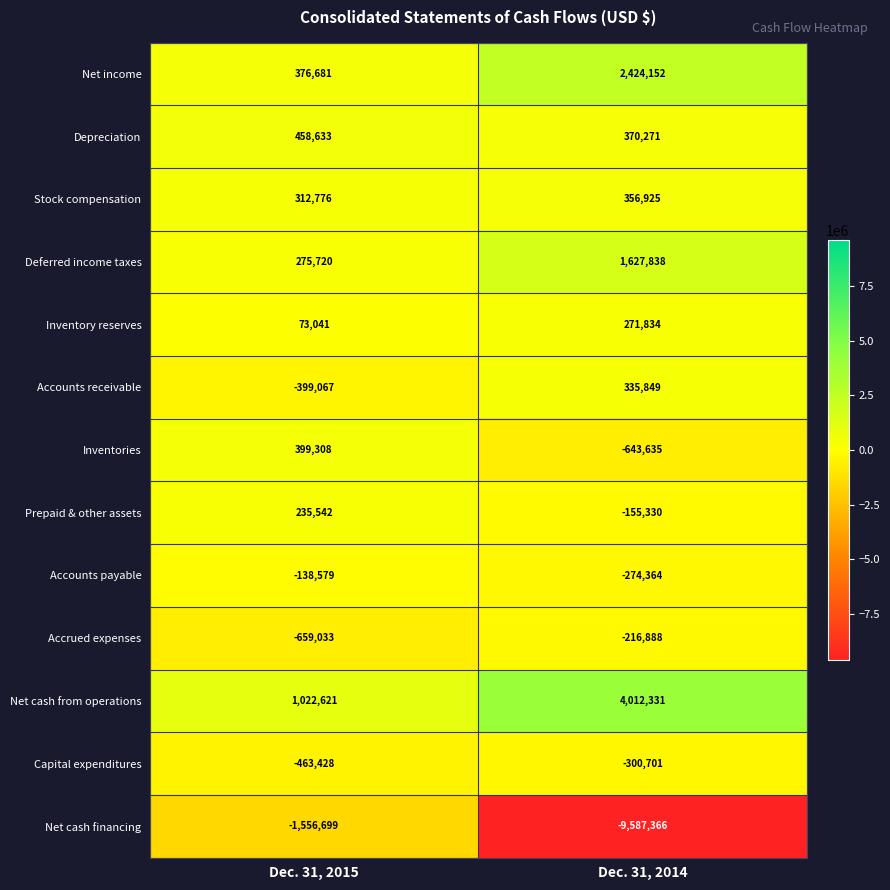

At which category is the sum across all series the highest?

Dec. 31, 2015